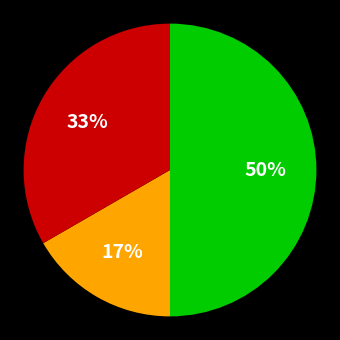

How many segments does this pie chart have?

3